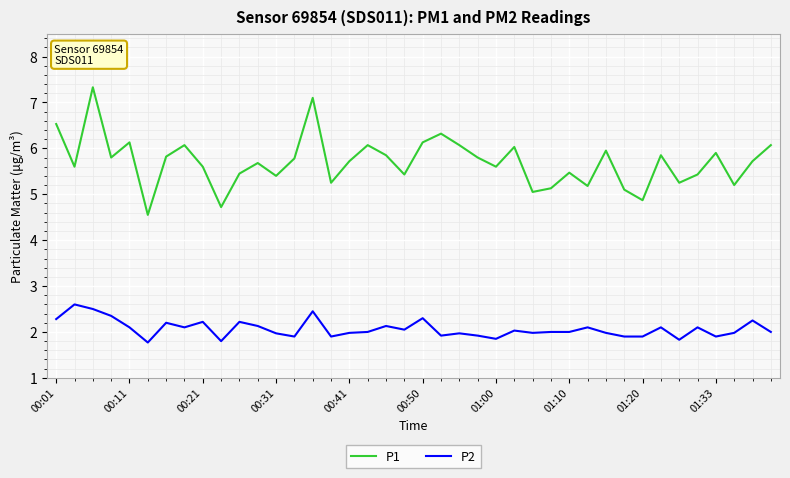

List the series in order of their peak value, highest first.

P1, P2